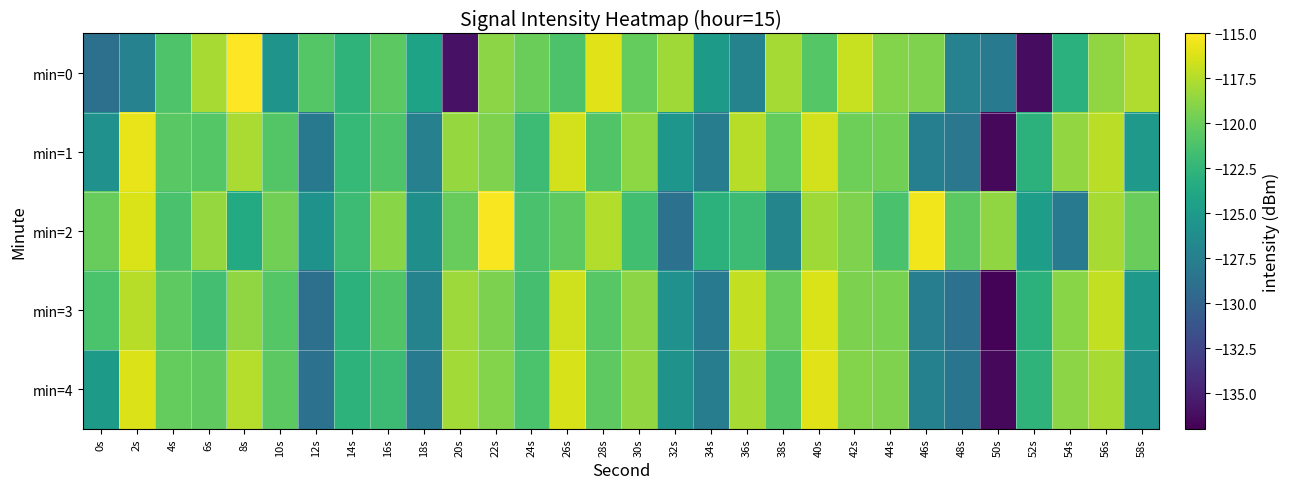

Reading left to right, list all the values displayed in this chart.

min=0: 0s=-128.9	2s=-127.2	4s=-121.0	6s=-117.9	8s=-115.1	10s=-125.6	12s=-120.8	14s=-122.7	16s=-120.5	18s=-124.2	20s=-135.9	22s=-118.8	24s=-119.9	26s=-121.1	28s=-116.0	30s=-120.2	32s=-118.1	34s=-125.0	36s=-127.2	38s=-118.0	40s=-120.8	42s=-116.8	44s=-119.0	46s=-119.2	48s=-127.3	50s=-128.0	52s=-136.2	54s=-123.0	56s=-118.7	58s=-117.6
min=1: 0s=-125.8	2s=-115.7	4s=-120.7	6s=-120.8	8s=-117.8	10s=-120.8	12s=-128.1	14s=-122.3	16s=-121.1	18s=-127.4	20s=-118.5	22s=-119.2	24s=-121.9	26s=-116.5	28s=-121.0	30s=-118.8	32s=-125.4	34s=-127.7	36s=-117.3	38s=-120.2	40s=-116.5	42s=-119.9	44s=-119.7	46s=-127.5	48s=-128.2	50s=-136.5	52s=-122.9	54s=-118.5	56s=-117.2	58s=-125.1
min=2: 0s=-120.1	2s=-116.2	4s=-121.3	6s=-118.5	8s=-123.6	10s=-119.7	12s=-125.8	14s=-121.9	16s=-118.9	18s=-126.0	20s=-120.1	22s=-115.2	24s=-121.3	26s=-120.5	28s=-117.6	30s=-121.7	32s=-128.8	34s=-122.9	36s=-121.9	38s=-127.0	40s=-118.1	42s=-119.2	44s=-121.3	46s=-115.5	48s=-120.6	50s=-118.7	52s=-124.8	54s=-127.9	56s=-117.9	58s=-120.0
min=3: 0s=-121.2	2s=-117.3	4s=-120.5	6s=-121.6	8s=-118.7	10s=-120.8	12s=-128.9	14s=-122.9	16s=-121.0	18s=-127.1	20s=-118.2	22s=-119.3	24s=-121.5	26s=-116.6	28s=-120.7	30s=-118.8	32s=-125.9	34s=-127.9	36s=-117.0	38s=-120.1	40s=-116.2	42s=-119.3	44s=-119.5	46s=-127.6	48s=-128.7	50s=-136.8	52s=-122.9	54s=-118.9	56s=-117.0	58s=-125.1
min=4: 0s=-125.0	2s=-116.1	4s=-120.2	6s=-120.3	8s=-117.5	10s=-120.6	12s=-128.7	14s=-122.8	16s=-121.9	18s=-127.9	20s=-118.0	22s=-119.1	24s=-121.2	26s=-116.3	28s=-120.5	30s=-118.6	32s=-125.7	34s=-127.8	36s=-117.9	38s=-120.9	40s=-116.0	42s=-119.1	44s=-119.2	46s=-127.3	48s=-128.5	50s=-136.6	52s=-122.7	54s=-118.8	56s=-117.9	58s=-125.9